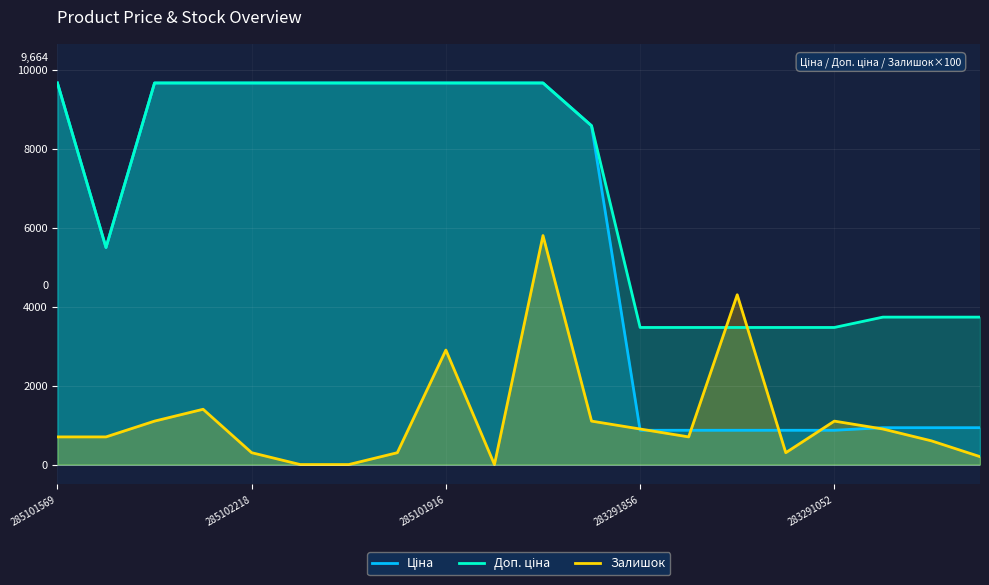

What is the maximum value shown in the chart?

9664.7